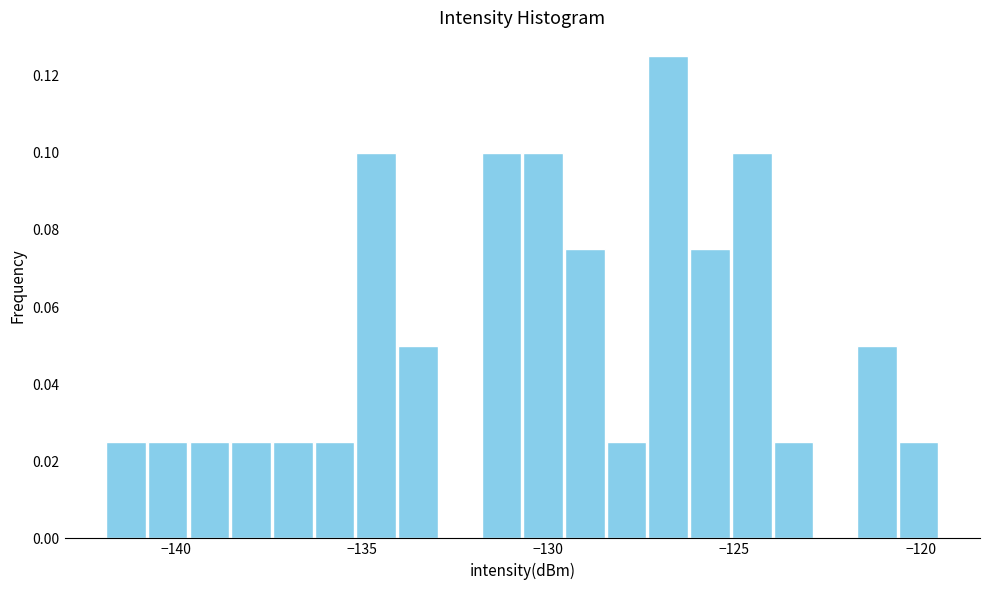

Around what value on the x-axis is the tallest bar? Give the approximate position of its centre, as read against the axis.

-127.0